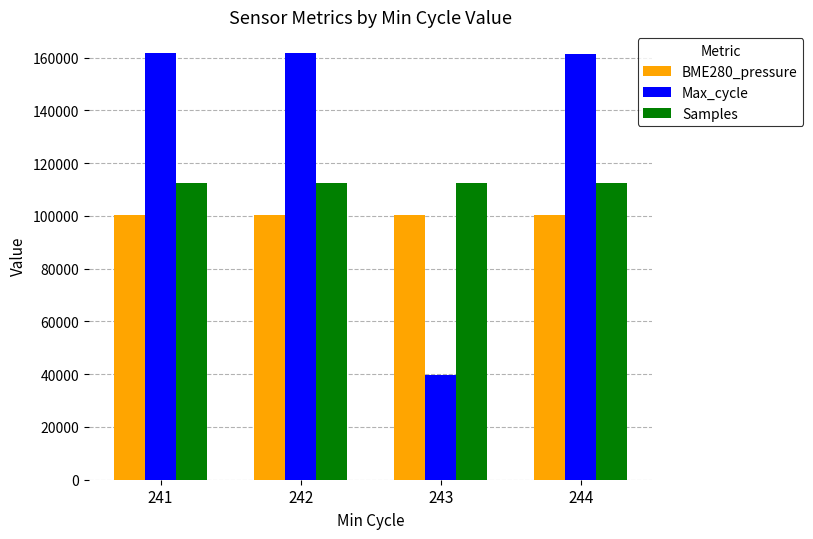

At 241, list the series in order from smallest to largest.

BME280_pressure, Samples, Max_cycle